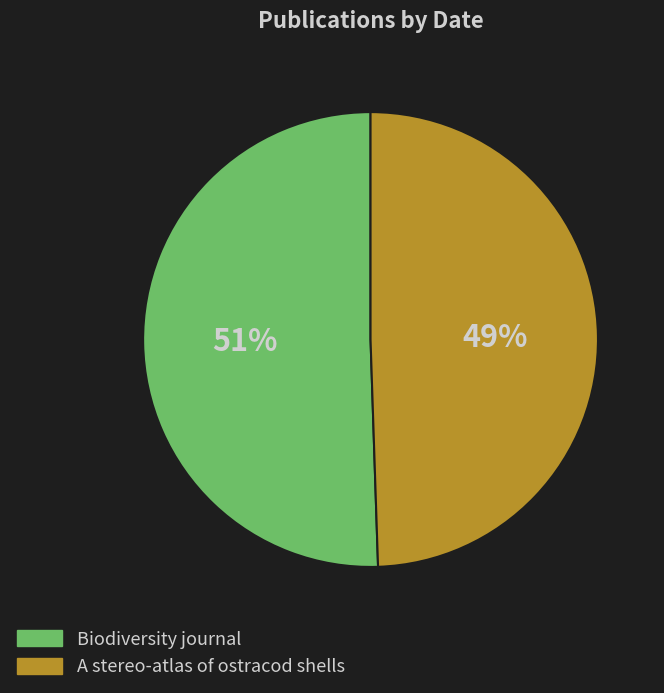

Is there a majority slice in this chart?

Yes